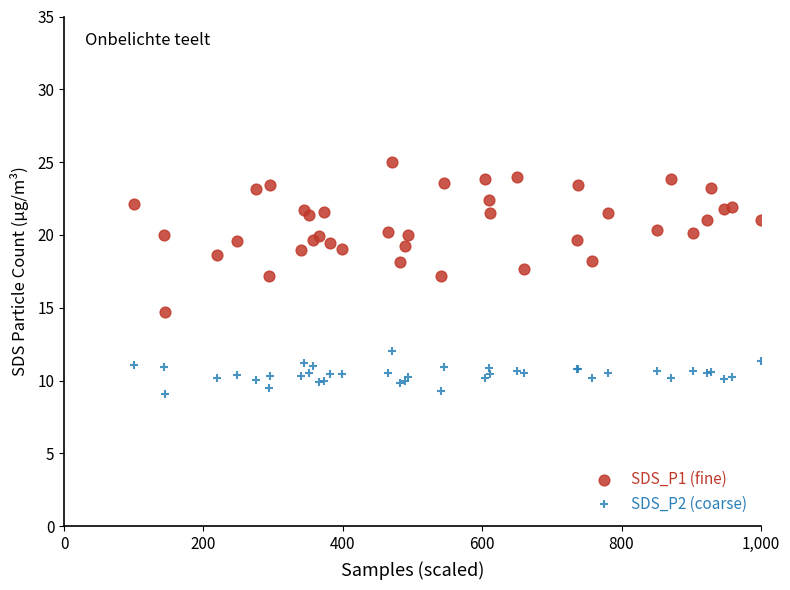

What are all the series names shown in the legend?

SDS_P1 (fine), SDS_P2 (coarse)